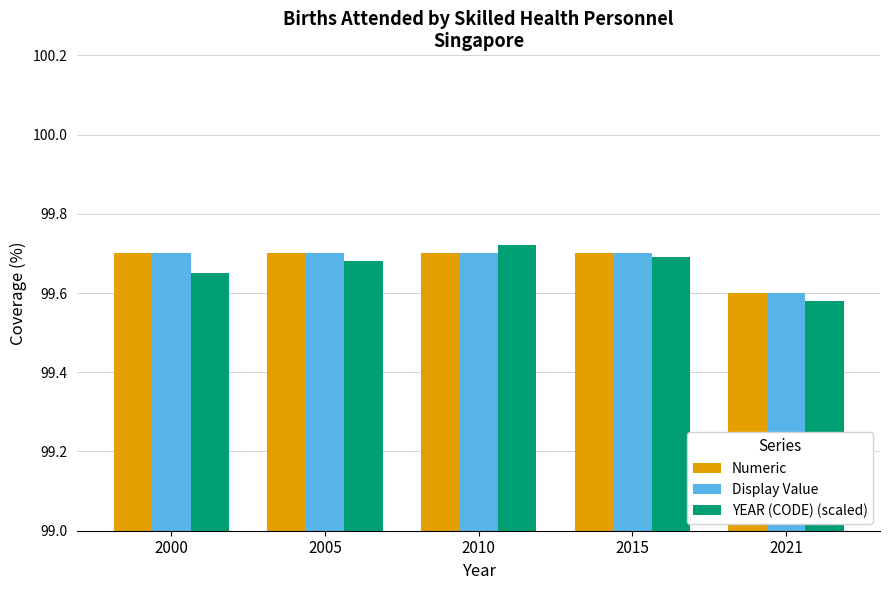

Between 2010 and 2015, which series saw the biggest shift?

YEAR (CODE) (scaled)